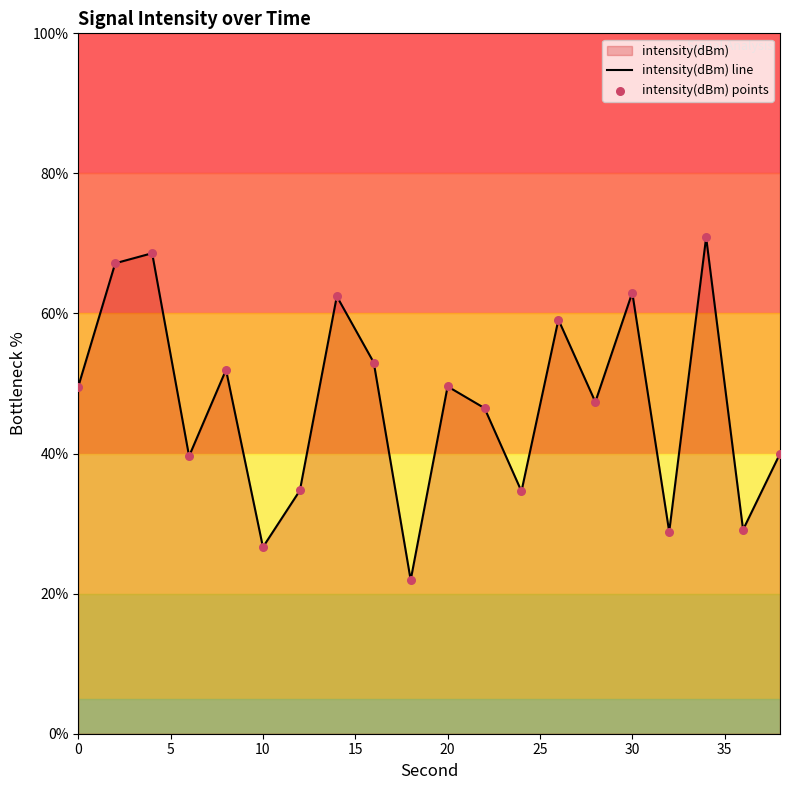

Which series has the largest total across all categories?

intensity(dBm) line